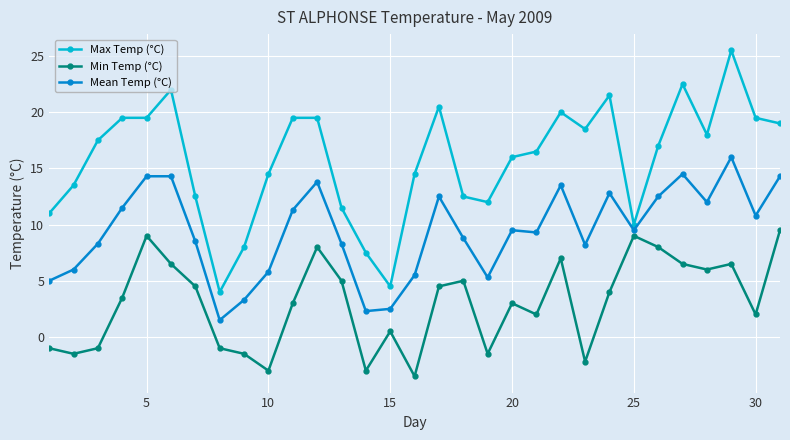

What is the value of the Min Temp (°C) point at the 14th from the left?

-3.0